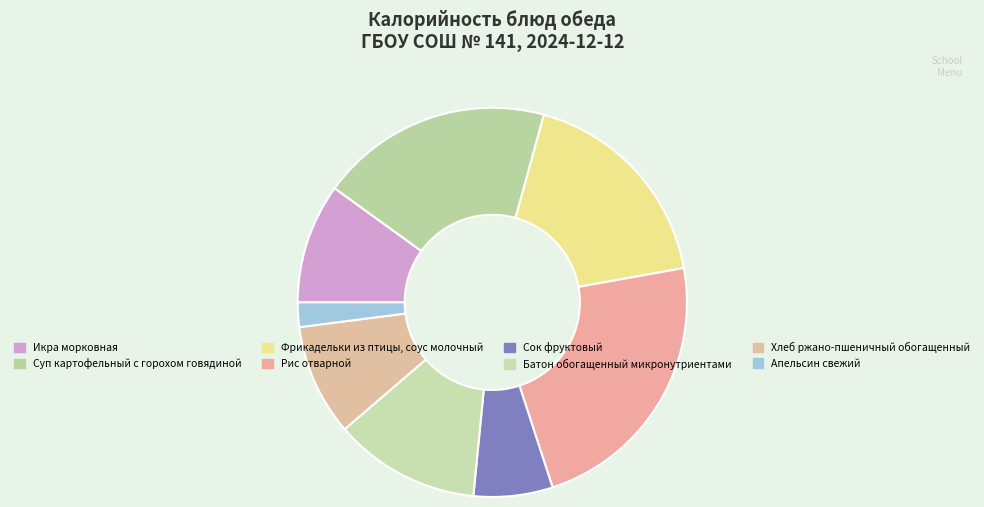

How many segments does this pie chart have?

8